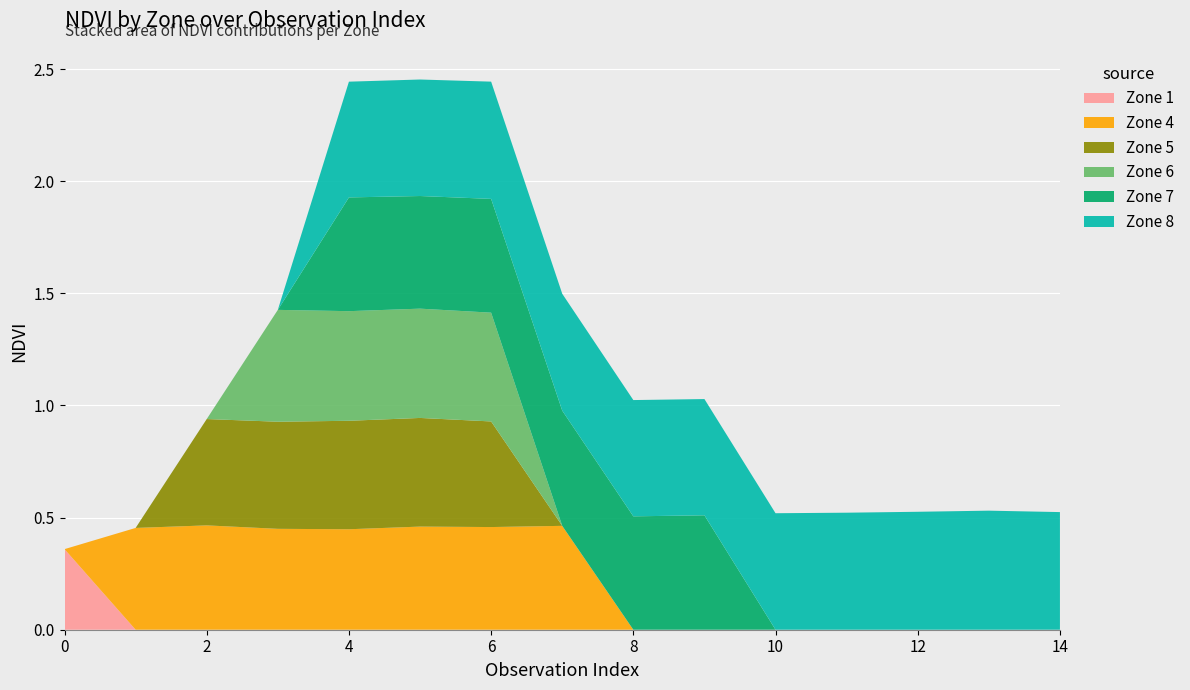

Reading right to left, extract all data points from this chart.

Zone 1: 14=0.0	13=0.0	12=0.0	11=0.0	10=0.0	9=0.0	8=0.0	7=0.0	6=0.0	5=0.0	4=0.0	3=0.0	2=0.0	1=0.0	0=0.4
Zone 4: 14=0.0	13=0.0	12=0.0	11=0.0	10=0.0	9=0.0	8=0.0	7=0.5	6=0.5	5=0.5	4=0.4	3=0.4	2=0.5	1=0.5	0=0.0
Zone 5: 14=0.0	13=0.0	12=0.0	11=0.0	10=0.0	9=0.0	8=0.0	7=0.0	6=0.5	5=0.5	4=0.5	3=0.5	2=0.5	1=0.0	0=0.0
Zone 6: 14=0.0	13=0.0	12=0.0	11=0.0	10=0.0	9=0.0	8=0.0	7=0.0	6=0.5	5=0.5	4=0.5	3=0.5	2=0.0	1=0.0	0=0.0
Zone 7: 14=0.0	13=0.0	12=0.0	11=0.0	10=0.0	9=0.5	8=0.5	7=0.5	6=0.5	5=0.5	4=0.5	3=0.0	2=0.0	1=0.0	0=0.0
Zone 8: 14=0.5	13=0.5	12=0.5	11=0.5	10=0.5	9=0.5	8=0.5	7=0.5	6=0.5	5=0.5	4=0.5	3=0.0	2=0.0	1=0.0	0=0.0